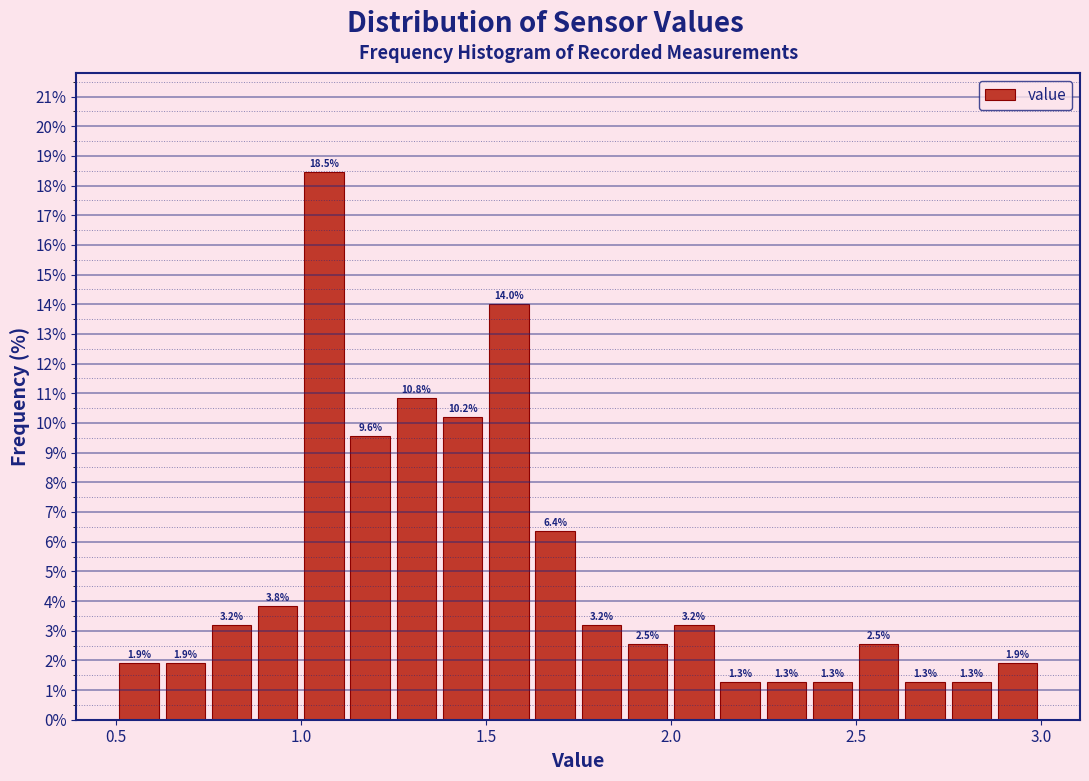

Around what value on the x-axis is the tallest bar? Give the approximate position of its centre, as read against the axis.

1.05